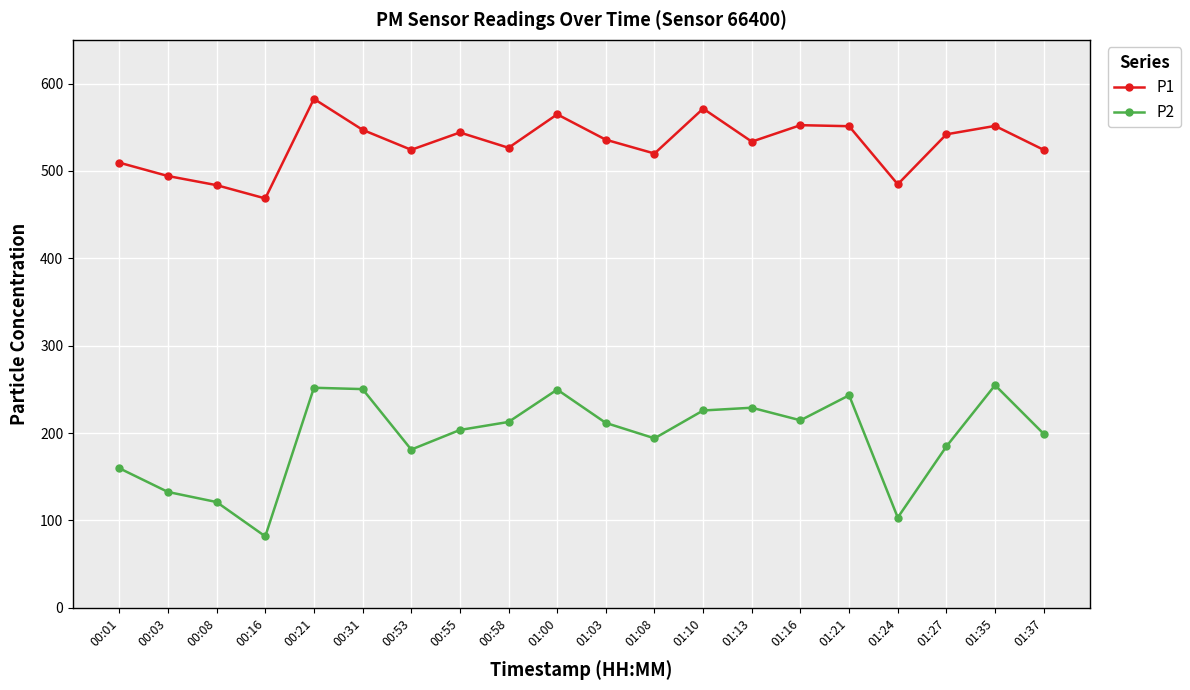

Rank the series at 01:00 from highest to lowest value.

P1, P2